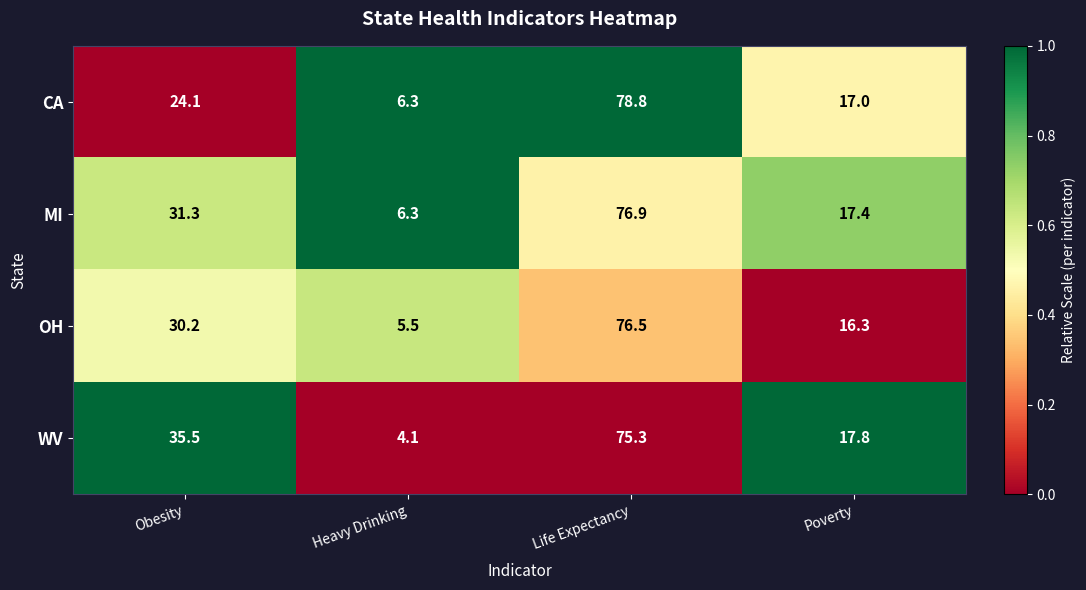

Which series has the largest range (max minus min)?

CA